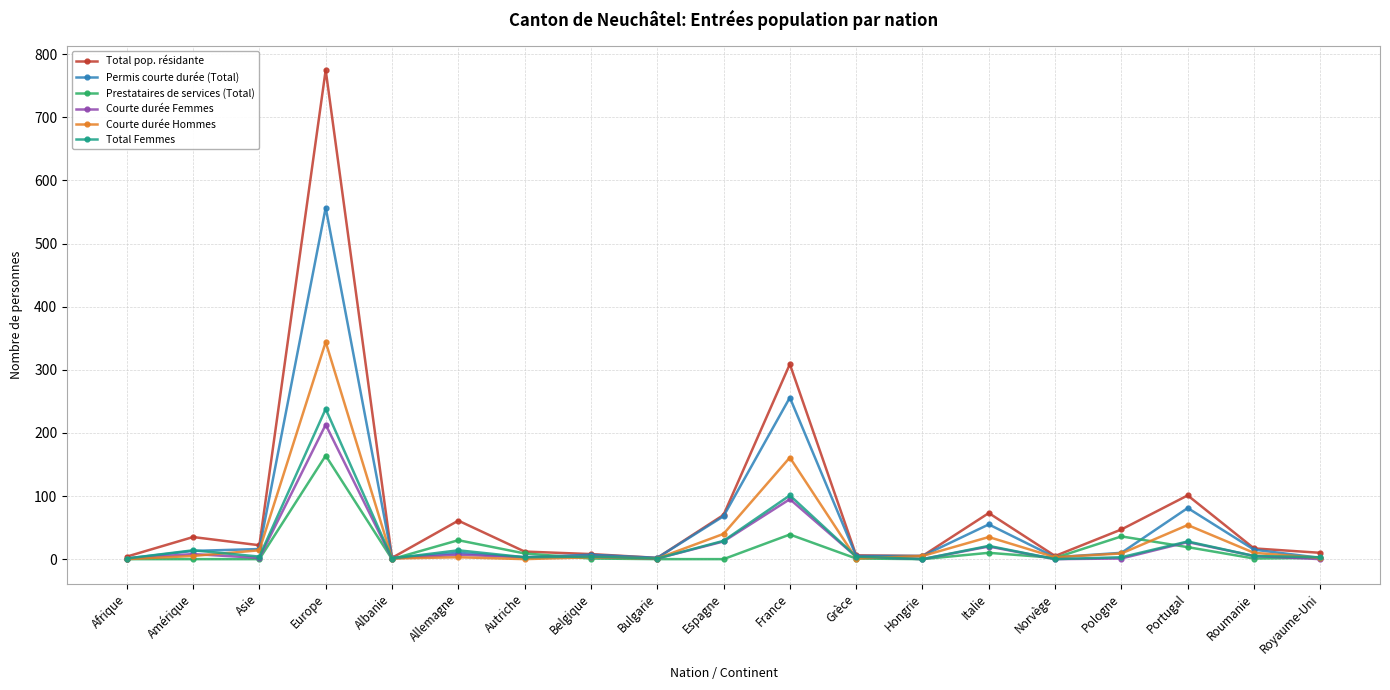

The Courte durée Femmes series shows 0 at Norvège. True or false?

True